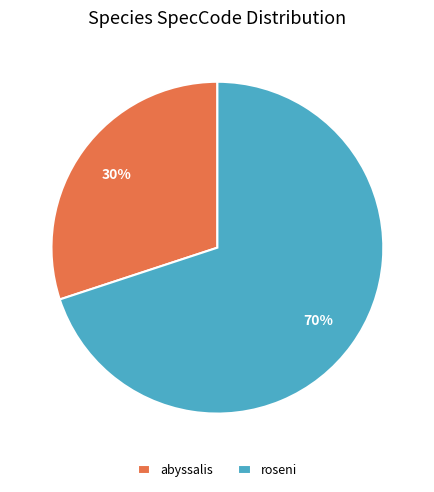

To the nearest percent, what percentage of the pie is roseni?

70%